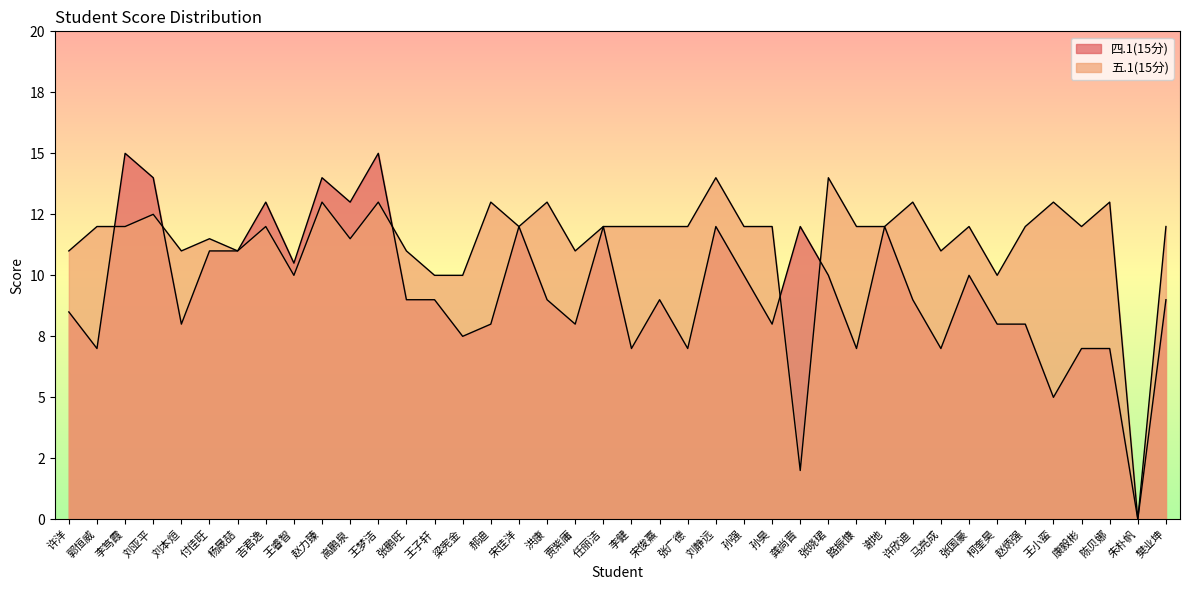

The 五.1(15分) series shows 5.0 at 王小蛮. True or false?

False